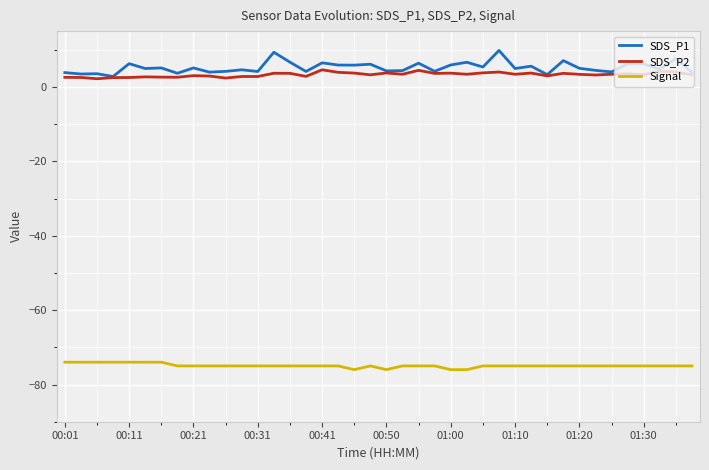

What is the smallest value displayed?

-76.0